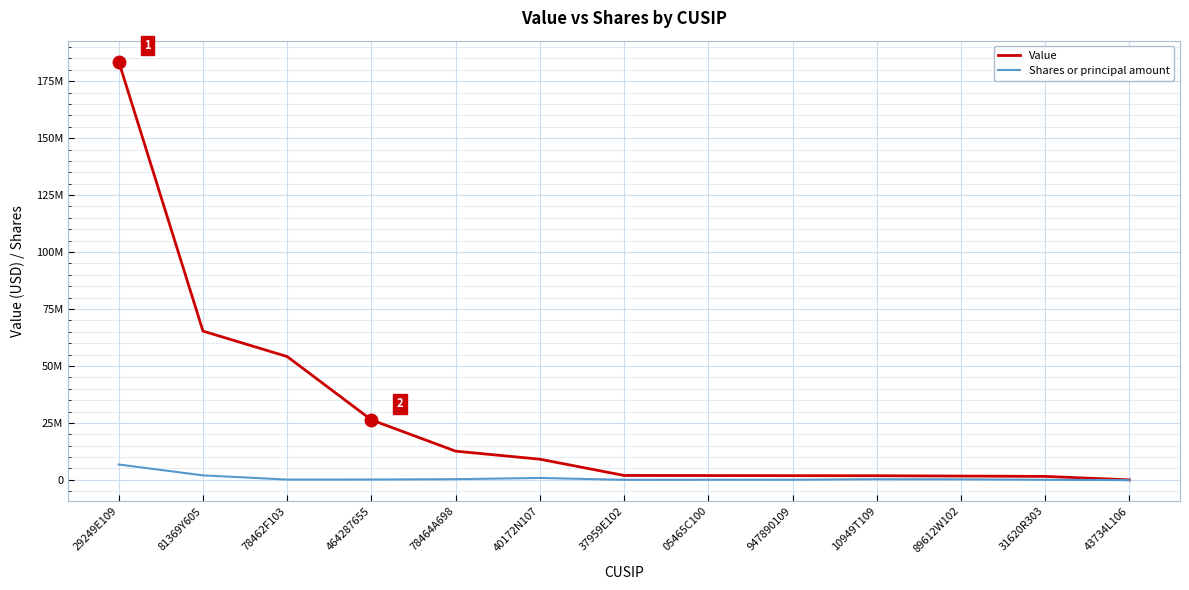

Does the chart display data point markers on the line(s)?

No